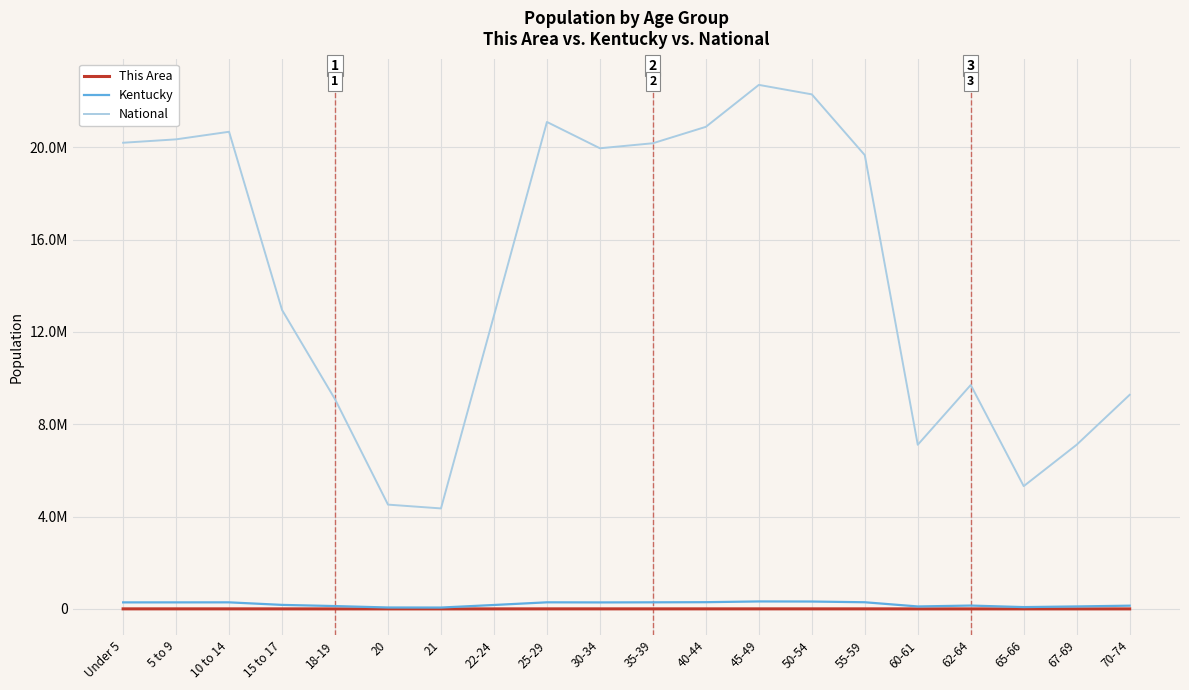

What is the sum of the This Area values at 35-39 and 50-54?

3930